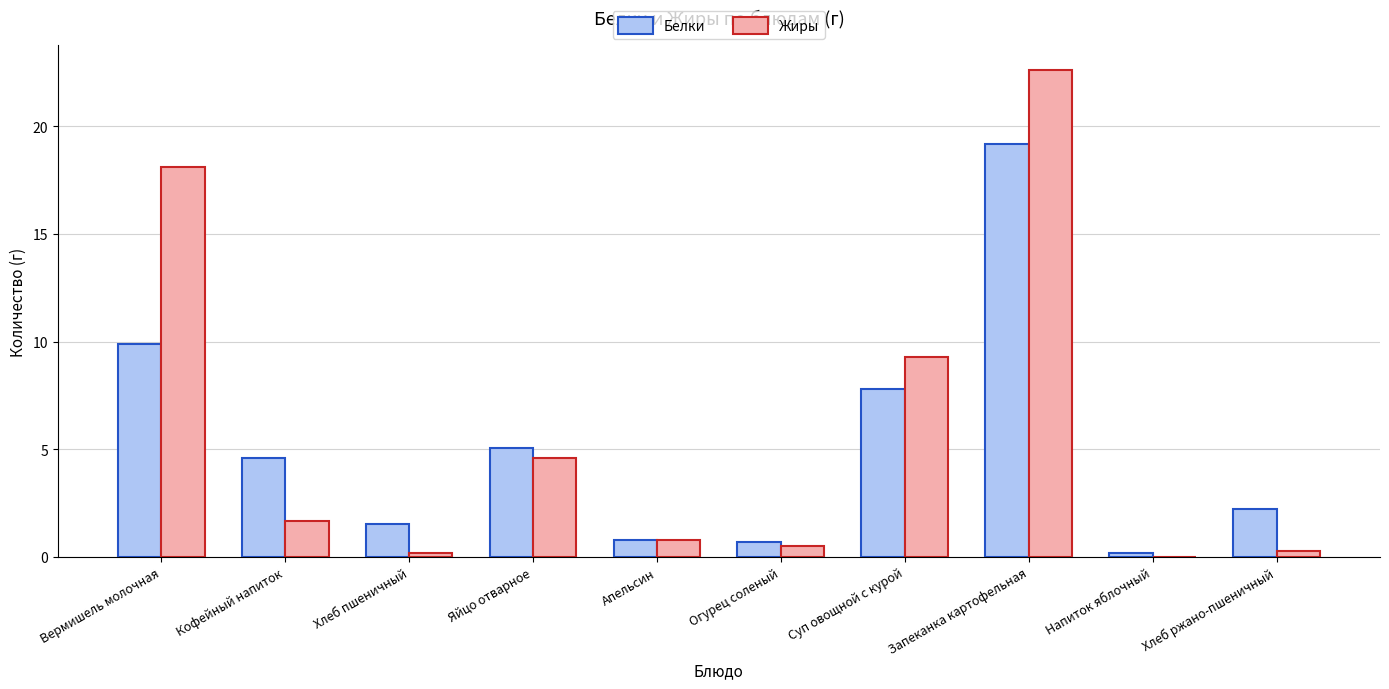

Read the Жиры value at Хлеб пшеничный.

0.2